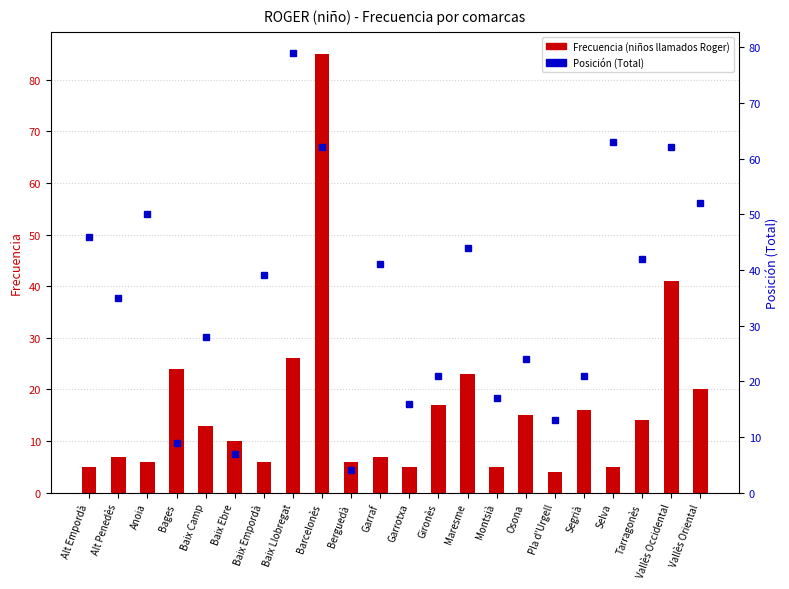

What is the average value of the Frecuencia (niños llamados Roger) series?

16